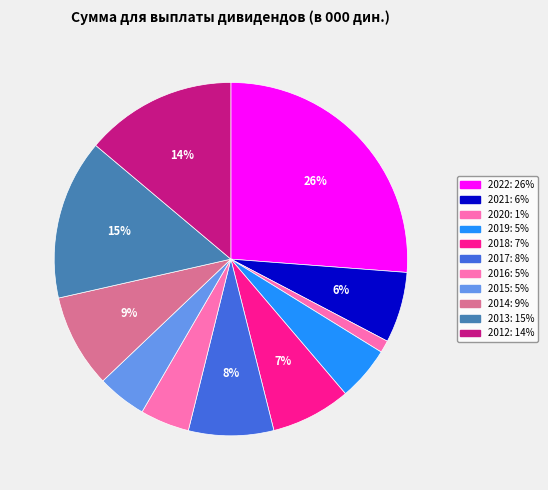

Combined, do 2012 and 2019 account for over 50%?

No